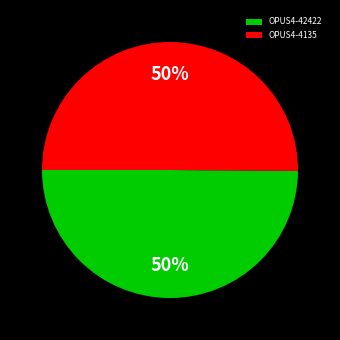

What is the ratio of the value at OPUS4-42422 to the value at OPUS4-4135?

1.0